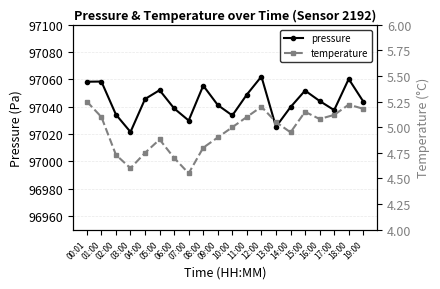

Rank the series by their average value, from highest to lowest.

pressure, temperature